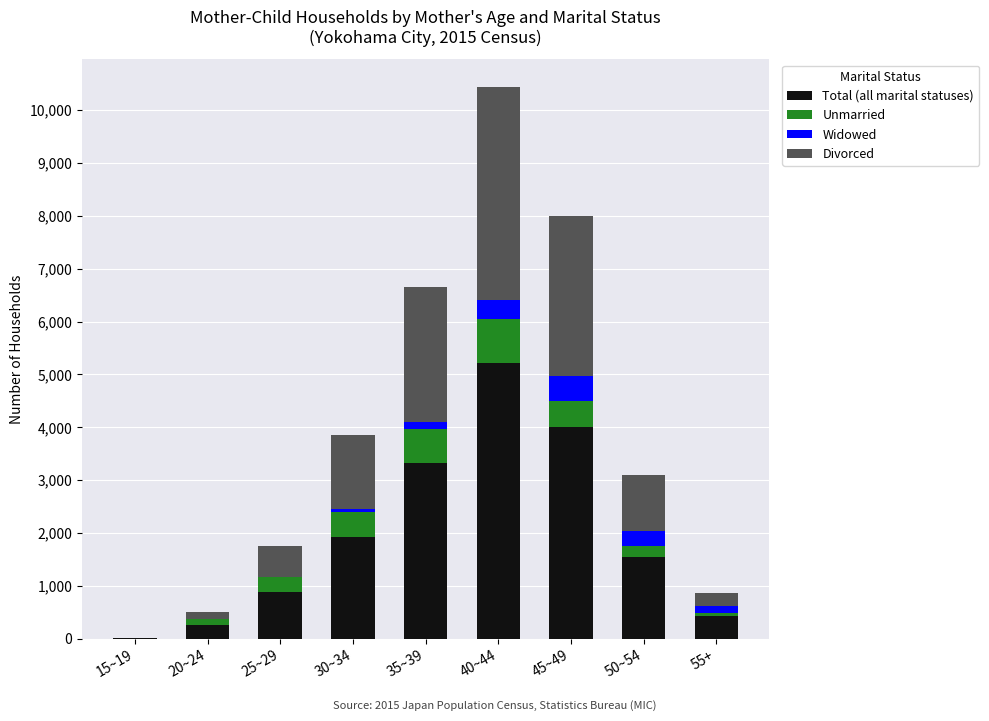

At which label does Total (all marital statuses) reach its peak?

40~44